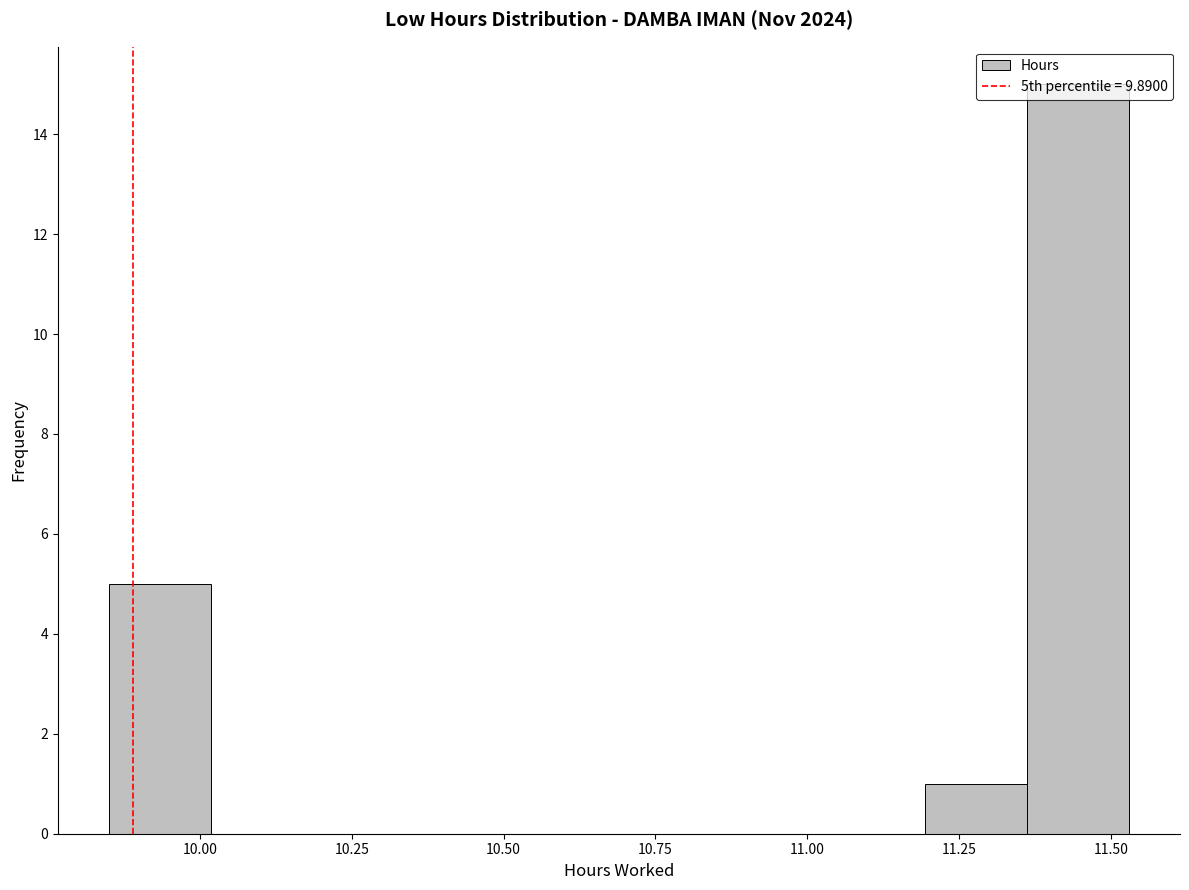

Read against the x-axis, roughly where is the centre of the tallest bar?

11.45